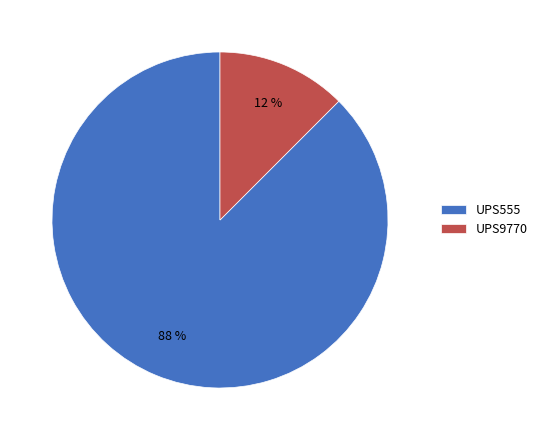

Which slice represents more than half of the pie?

UPS555